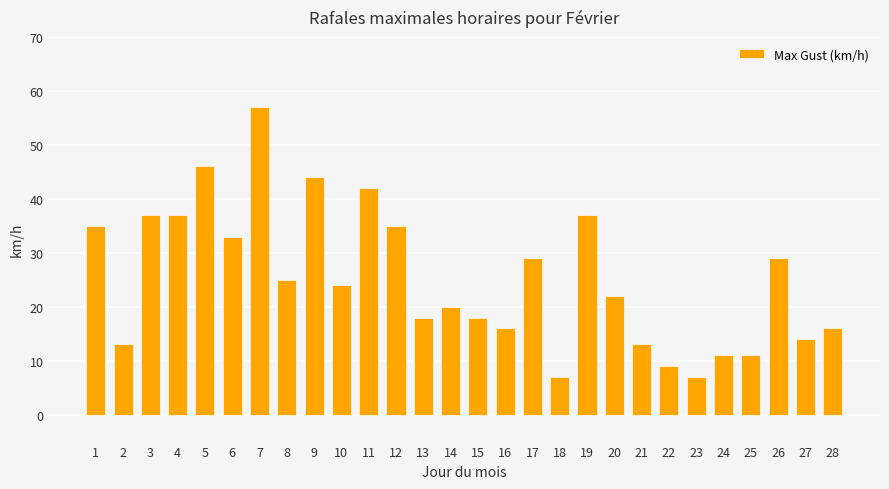

Reading right to left, extract all data points from this chart.

28=16	27=14	26=29	25=11	24=11	23=7	22=9	21=13	20=22	19=37	18=7	17=29	16=16	15=18	14=20	13=18	12=35	11=42	10=24	9=44	8=25	7=57	6=33	5=46	4=37	3=37	2=13	1=35